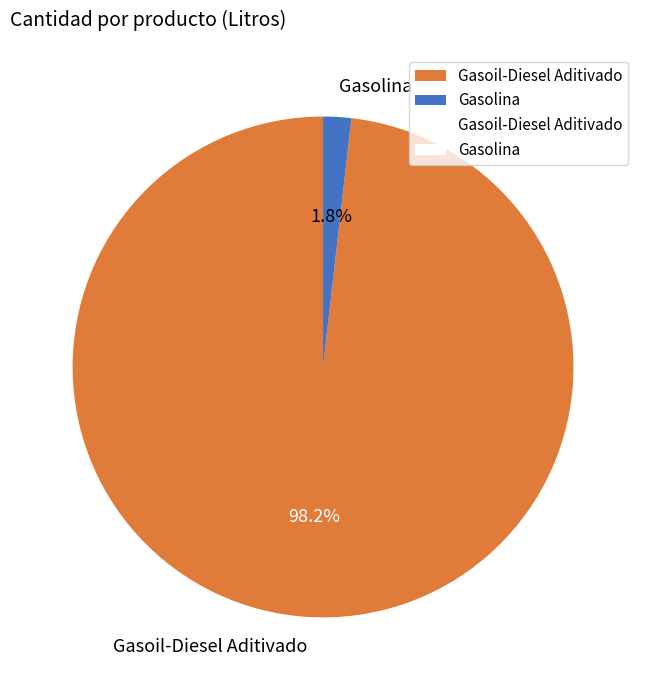

How many segments does this pie chart have?

2